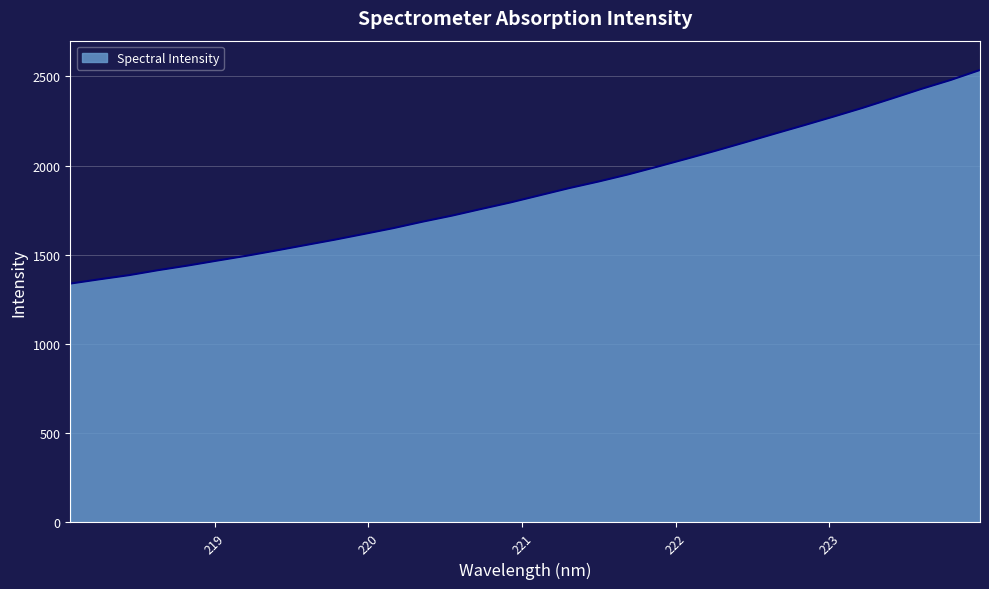

What is the difference between the maximum and minimum values?

1197.0